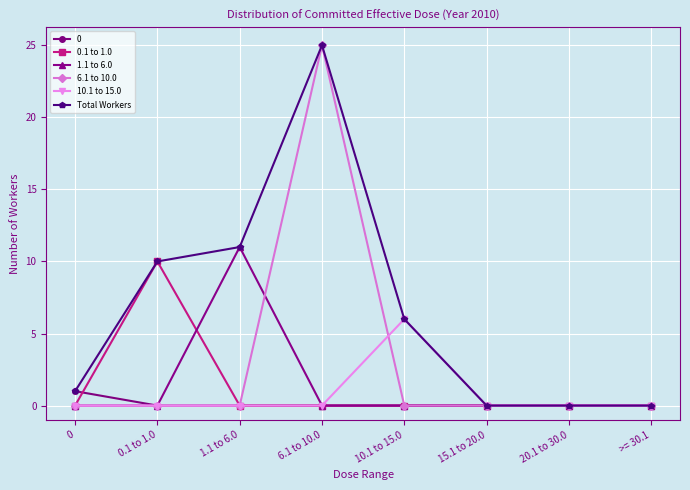

Where is Total Workers nearest to the value 12?

1.1 to 6.0